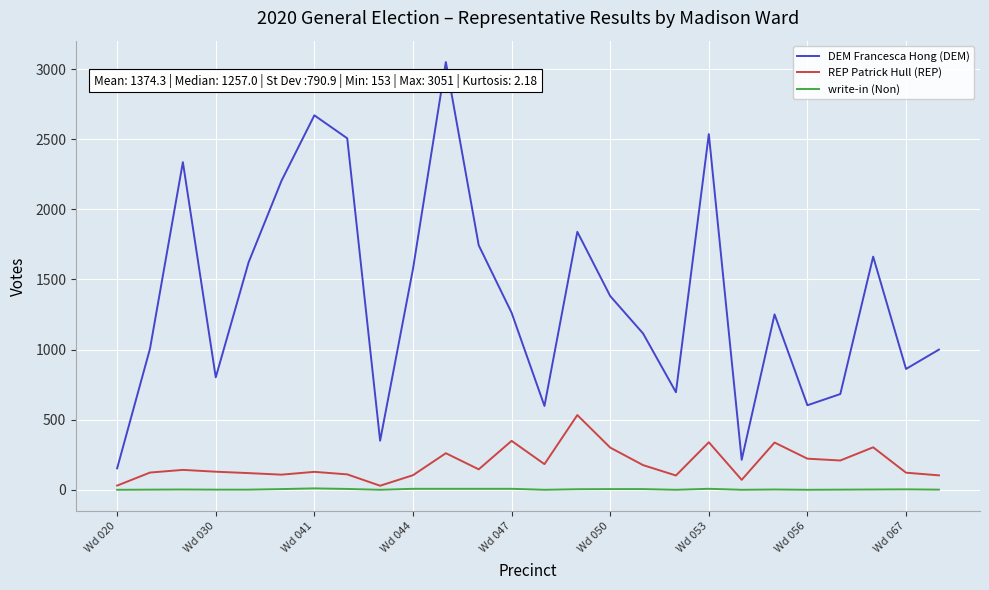

What is the maximum value shown in the chart?

3051